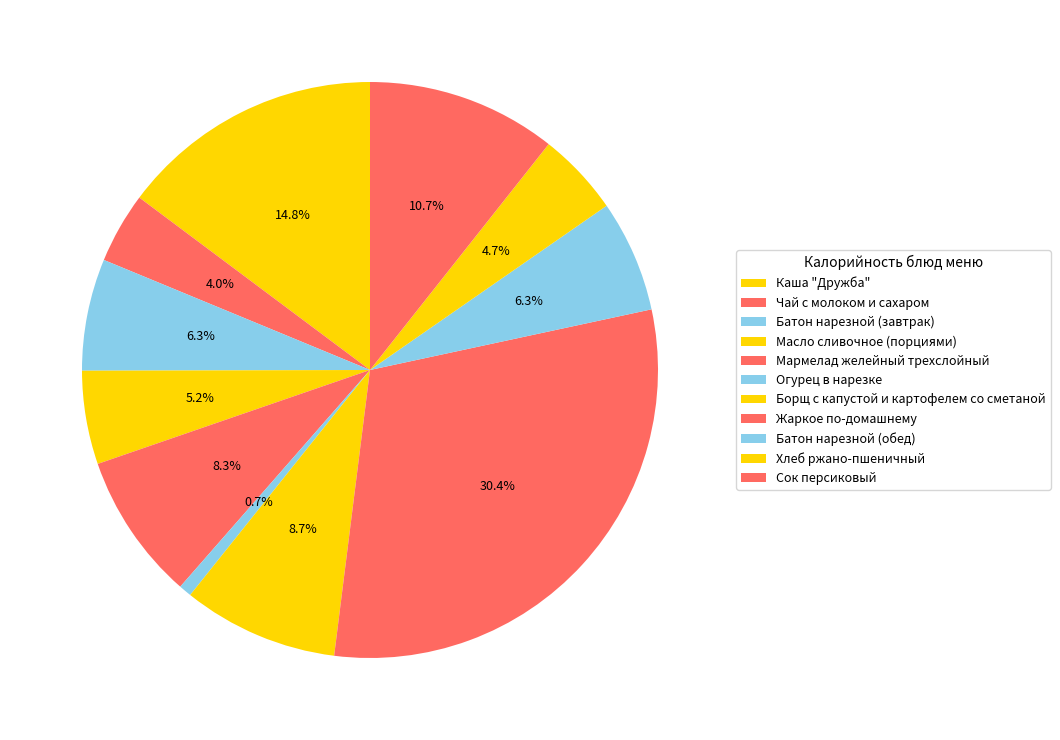

How many segments does this pie chart have?

11